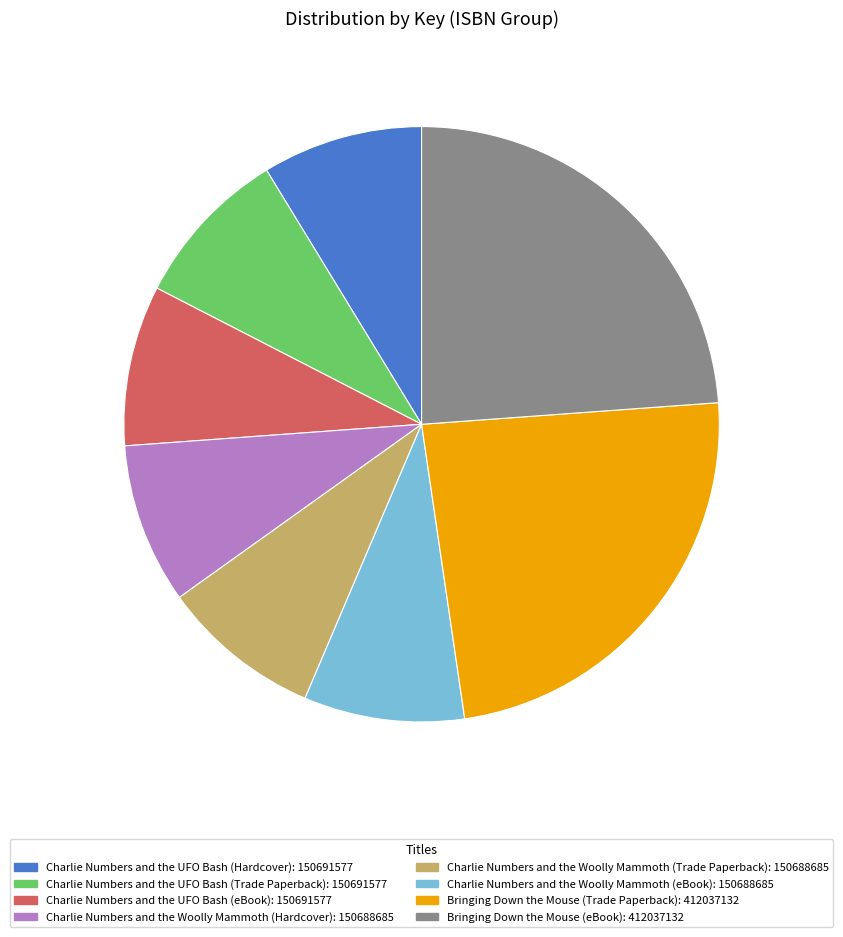

Do Charlie Numbers and the UFO Bash (Trade Paperback): 150691577 and Charlie Numbers and the Woolly Mammoth (Hardcover): 150688685 together represent more than half of the pie?

No